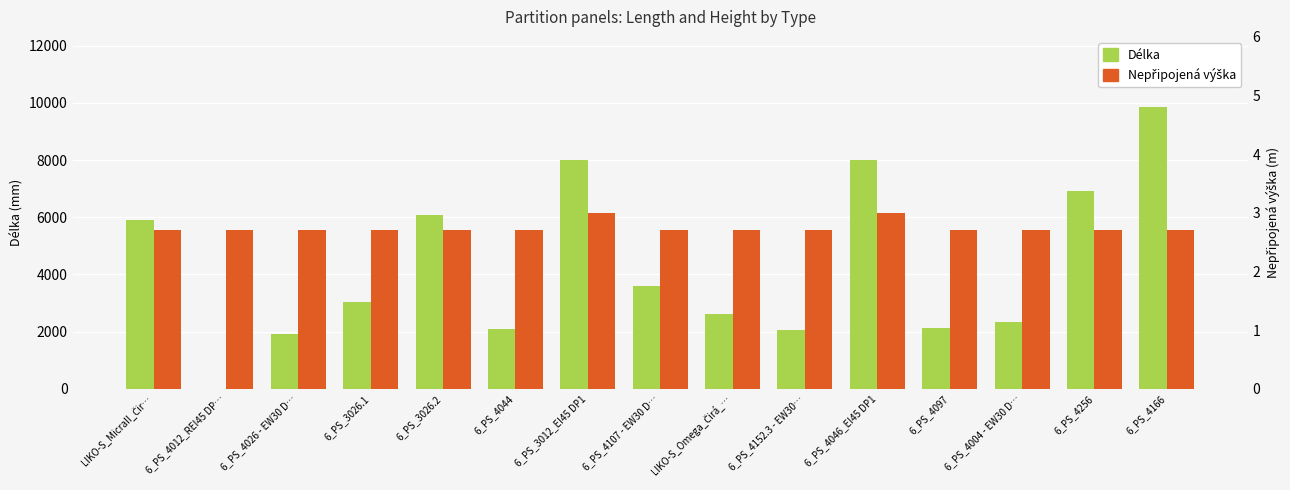

Reading right to left, transcribe all the data shown in this chart.

Délka: 6_PS_4166=9850.0	6_PS_4256=6925.0	6_PS_4004 - EW30 D…=2350.0	6_PS_4097=2125.0	6_PS_4046_EI45 DP1=8000.0	6_PS_4152.3 - EW30…=2065.0	LIKO-S_Omega_Čirá_…=2600.0	6_PS_4107 - EW30 D…=3600.0	6_PS_3012_EI45 DP1=8000.0	6_PS_4044=2100.0	6_PS_3026.2=6065.0	6_PS_3026.1=3040.0	6_PS_4026 - EW30 D…=1900.0	6_PS_4012_REI45 DP…=3.0	LIKO-S_MicraII_Čir…=5900.0
Nepřipojená výška: 6_PS_4166=2.7	6_PS_4256=2.7	6_PS_4004 - EW30 D…=2.7	6_PS_4097=2.7	6_PS_4046_EI45 DP1=3.0	6_PS_4152.3 - EW30…=2.7	LIKO-S_Omega_Čirá_…=2.7	6_PS_4107 - EW30 D…=2.7	6_PS_3012_EI45 DP1=3.0	6_PS_4044=2.7	6_PS_3026.2=2.7	6_PS_3026.1=2.7	6_PS_4026 - EW30 D…=2.7	6_PS_4012_REI45 DP…=2.7	LIKO-S_MicraII_Čir…=2.7